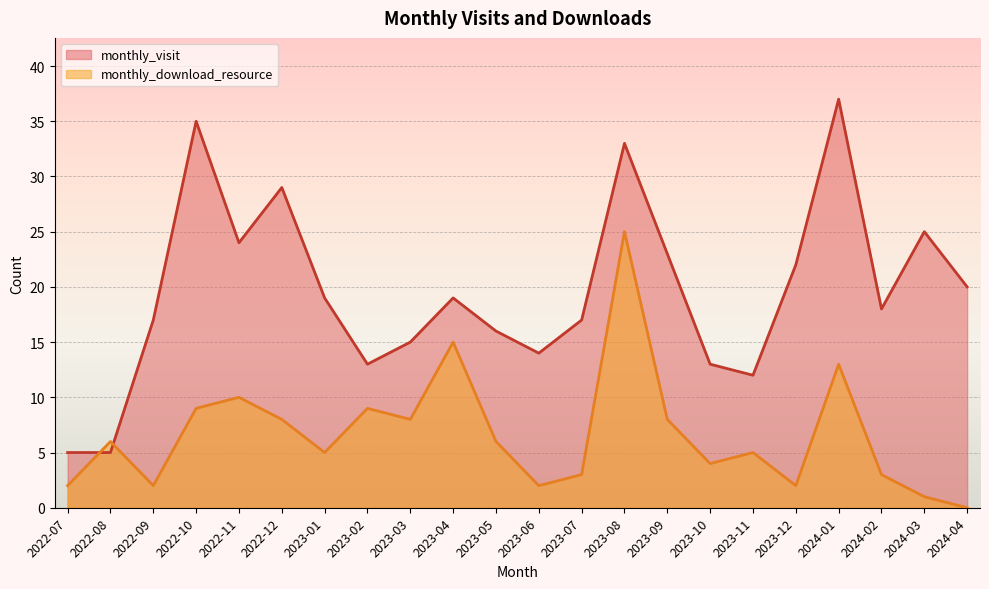

Which series changed the most between 2022-11 and 2023-10?

monthly_visit